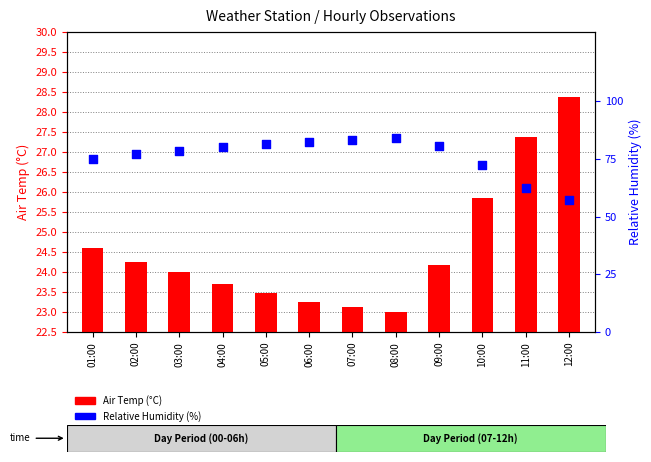

What are all the series names shown in the legend?

Air Temp (°C), Relative Humidity (%)